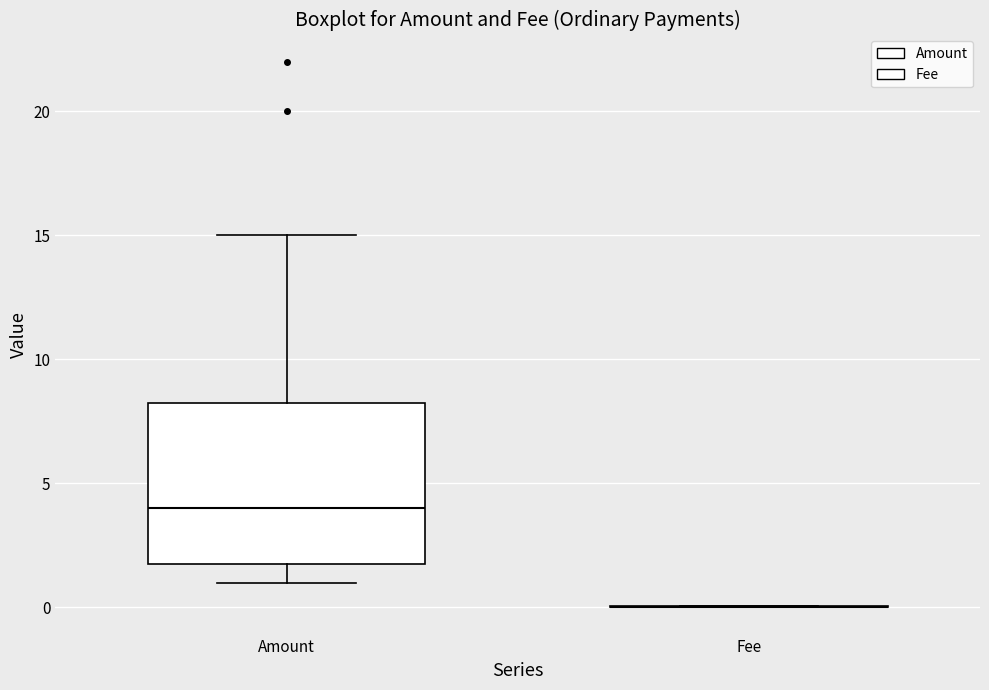

Where does the lower whisker of the box for Amount end on the y-axis? The values are not printed on the chart, so give them approximately, as read against the axis.

1.0